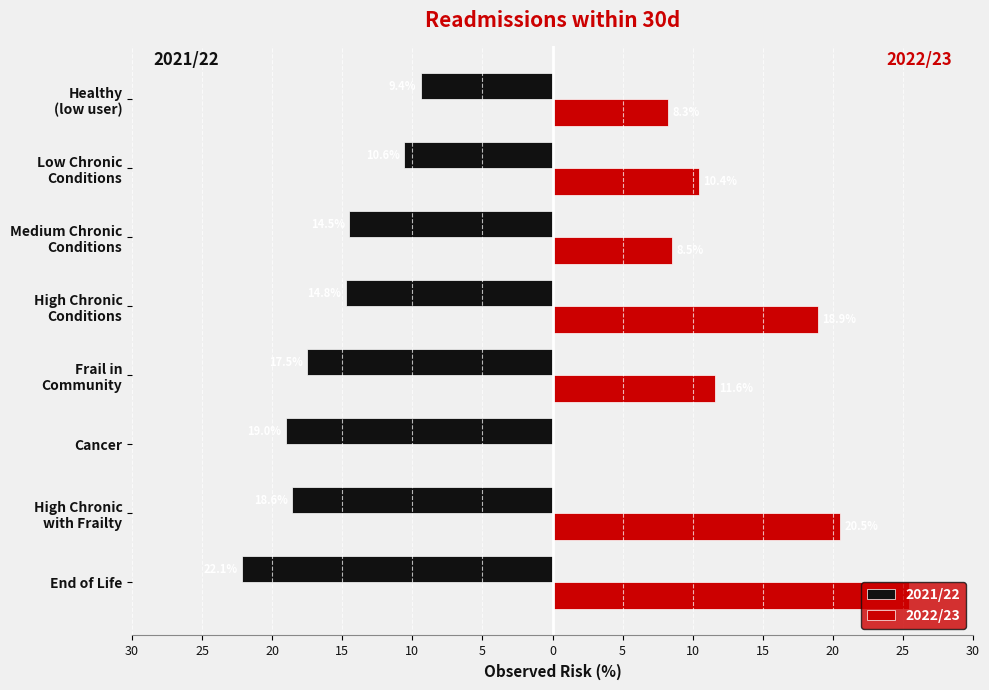

What are all the series names shown in the legend?

2021/22, 2022/23